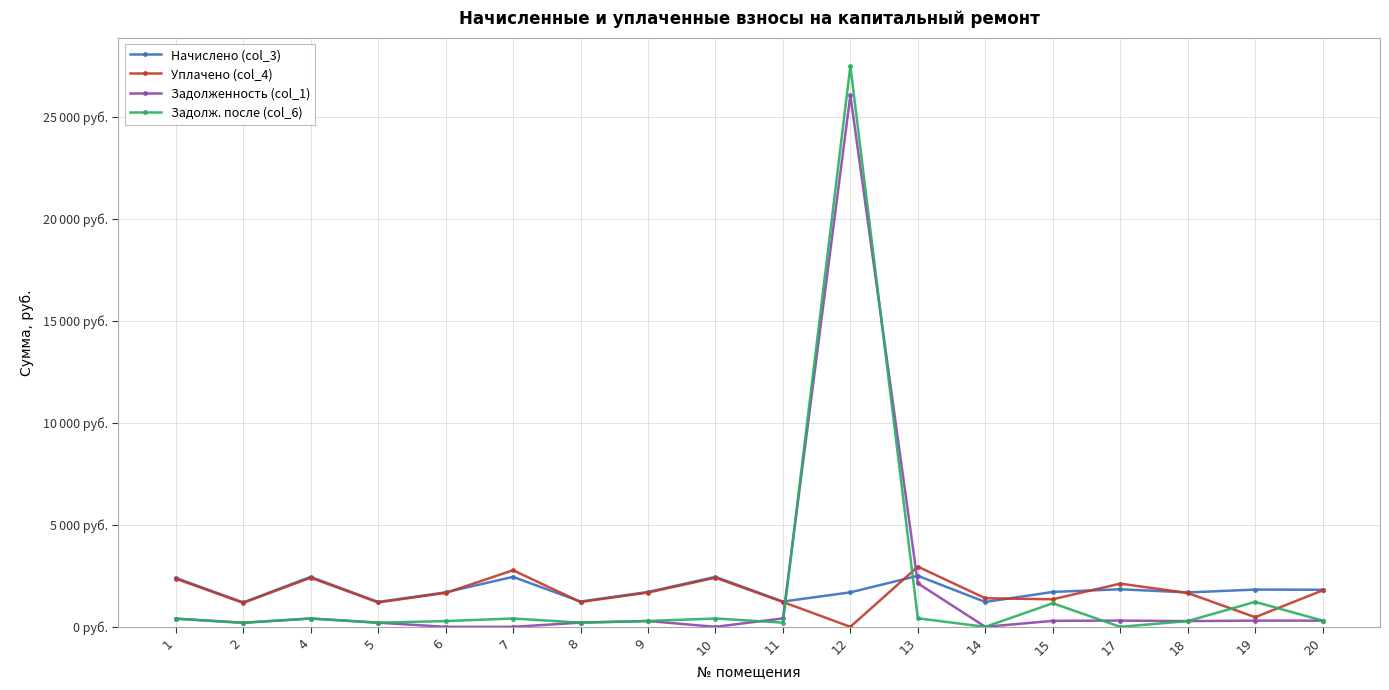

What is the total value across all series at 6?

3633.6